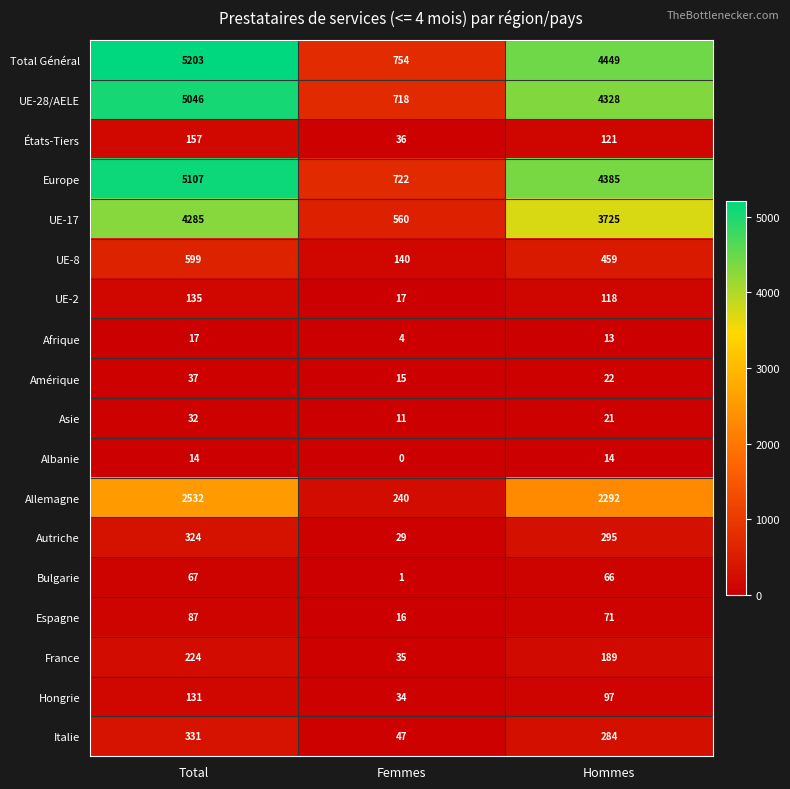

How many Europe values are between 722 and 5107?

3